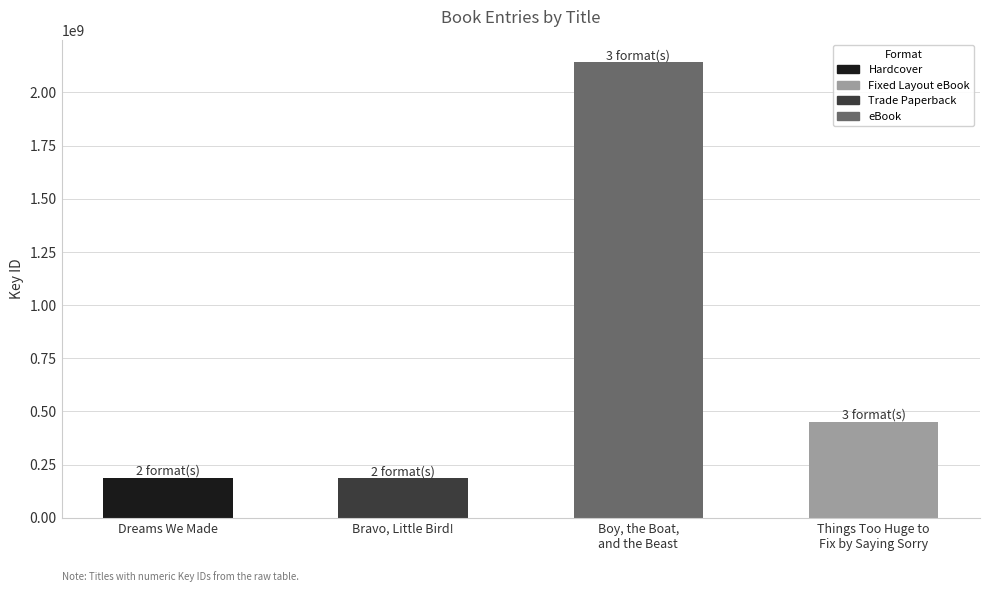

What is the difference between the values at Boy, the Boat,
and the Beast and Dreams We Made?

1952005342